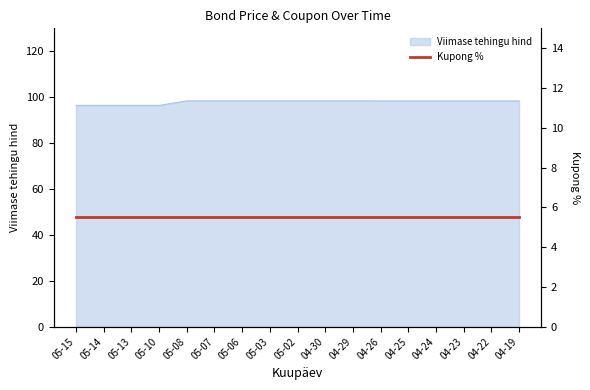

True or false: the data has more than 2 interior local peaks.

False